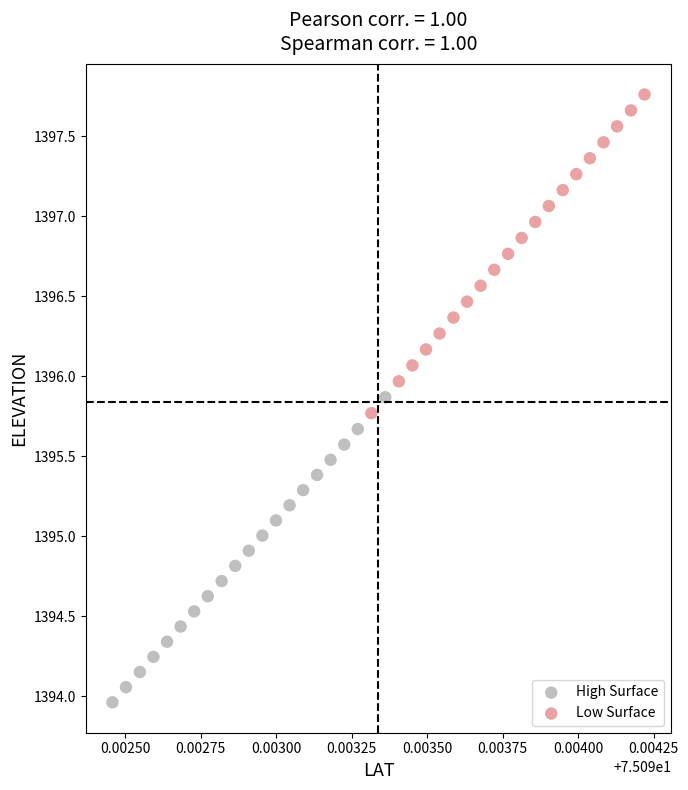

Which series has the widest spread of Y values?

Low Surface